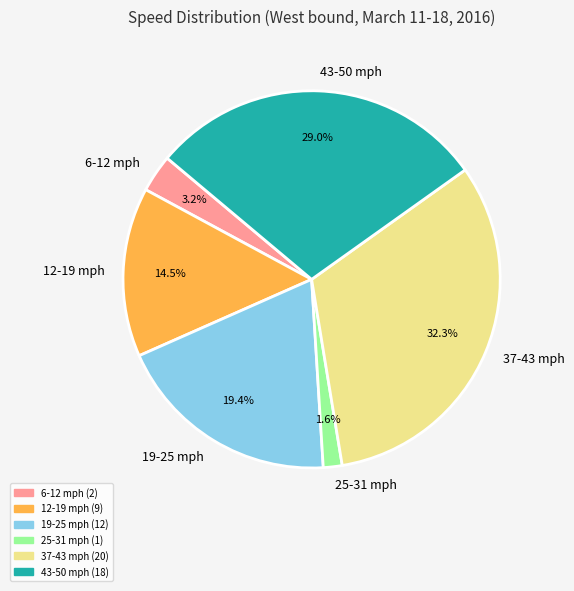

Rank the categories by value from lowest to highest.

25-31 mph, 6-12 mph, 12-19 mph, 19-25 mph, 43-50 mph, 37-43 mph